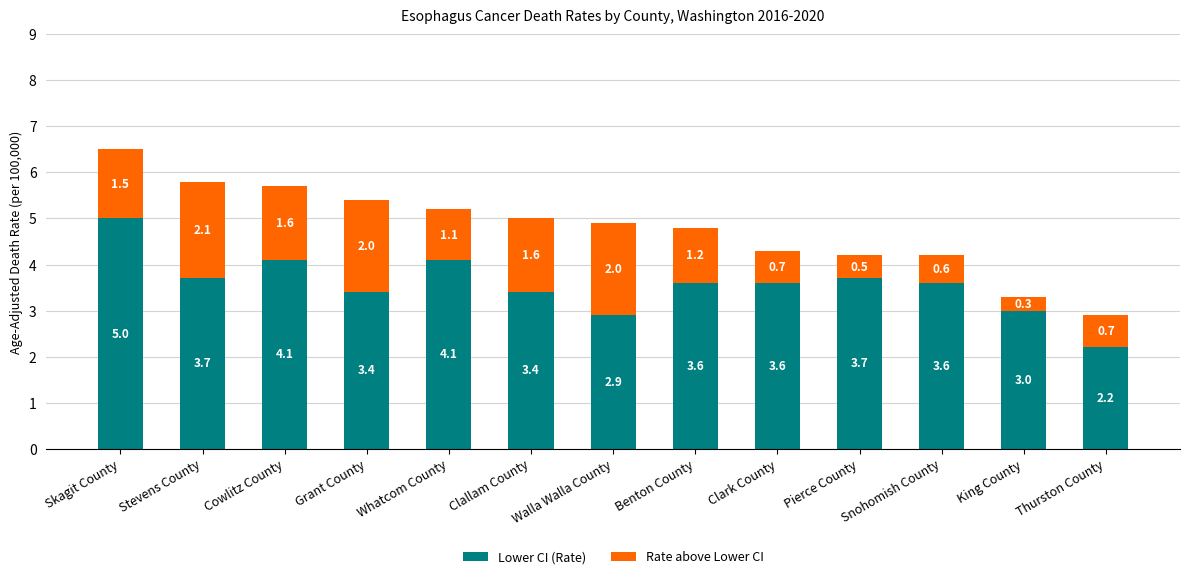

What is the sum of all Lower CI (Rate) values?

46.3